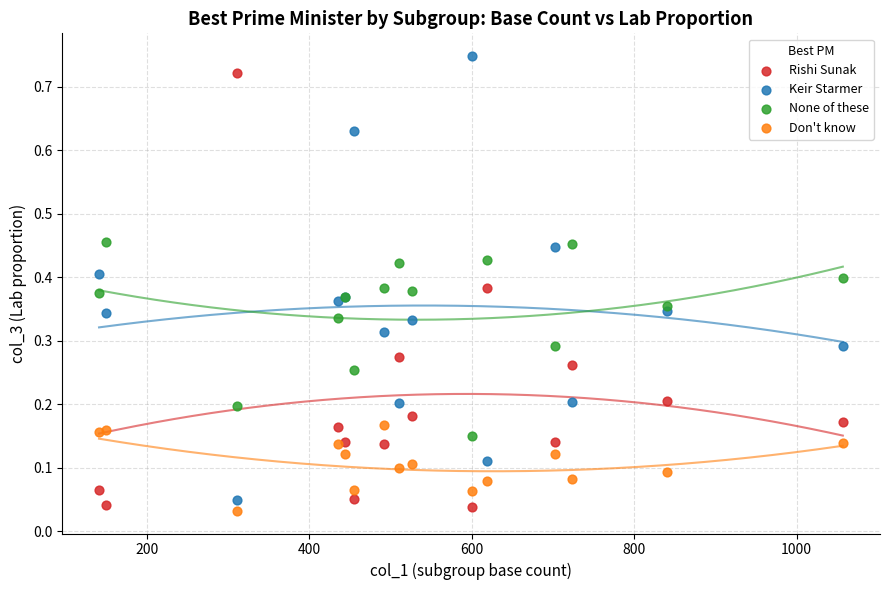

What are all the series names shown in the legend?

Rishi Sunak, Keir Starmer, None of these, Don't know